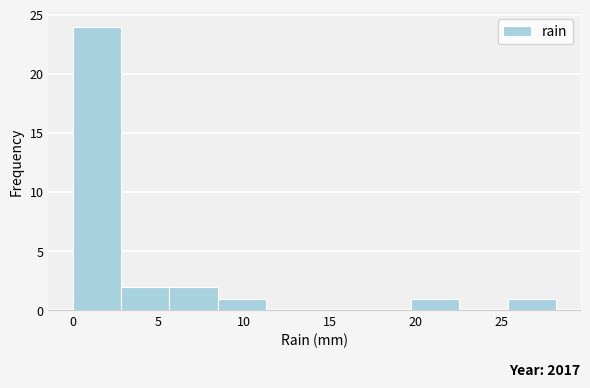

Which range on the x-axis has the tallest bar?

0.0 to 3.0